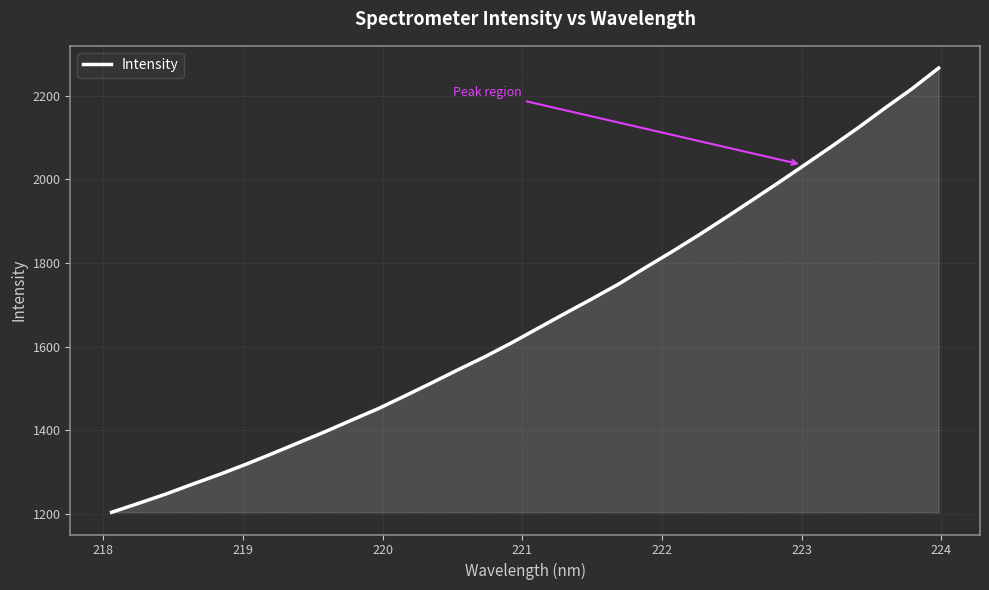

What is the smallest value displayed?

1203.4